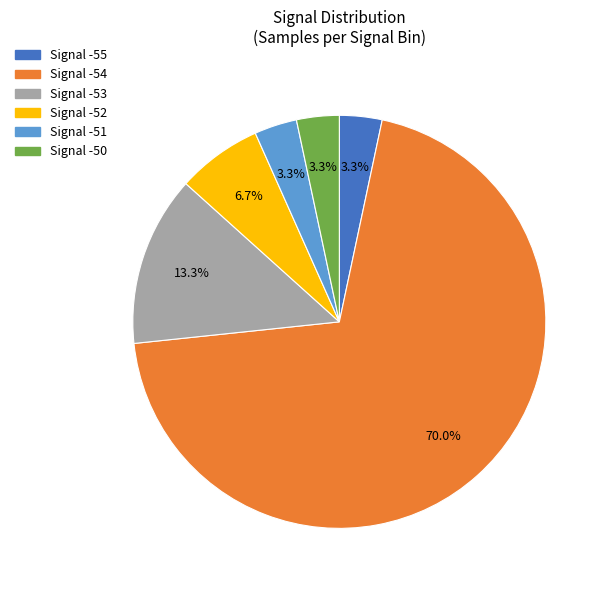

How many segments does this pie chart have?

6